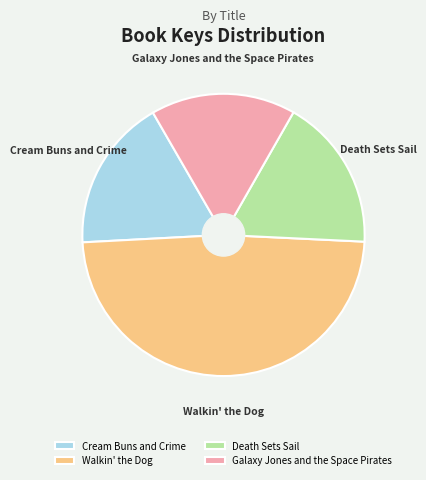

Which slice is the largest?

Walkin' the Dog